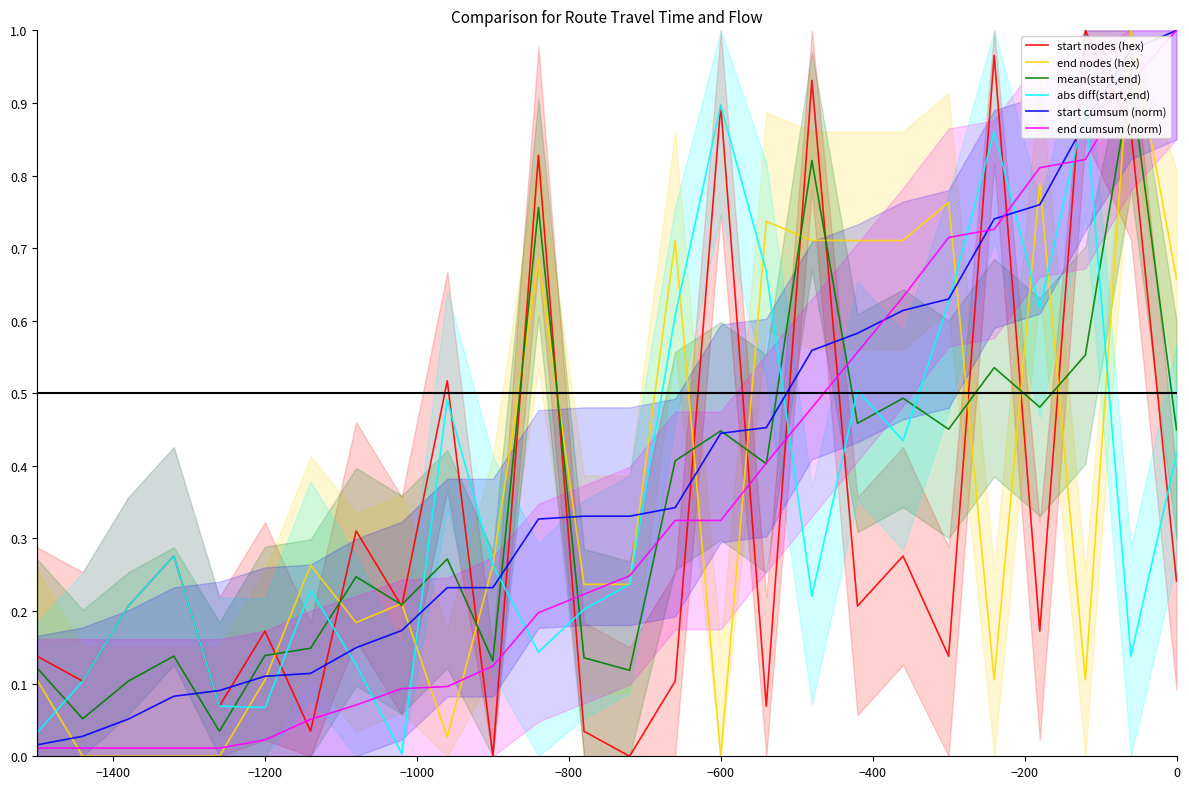

How many values in the start nodes (hex) series exceed 0?

24